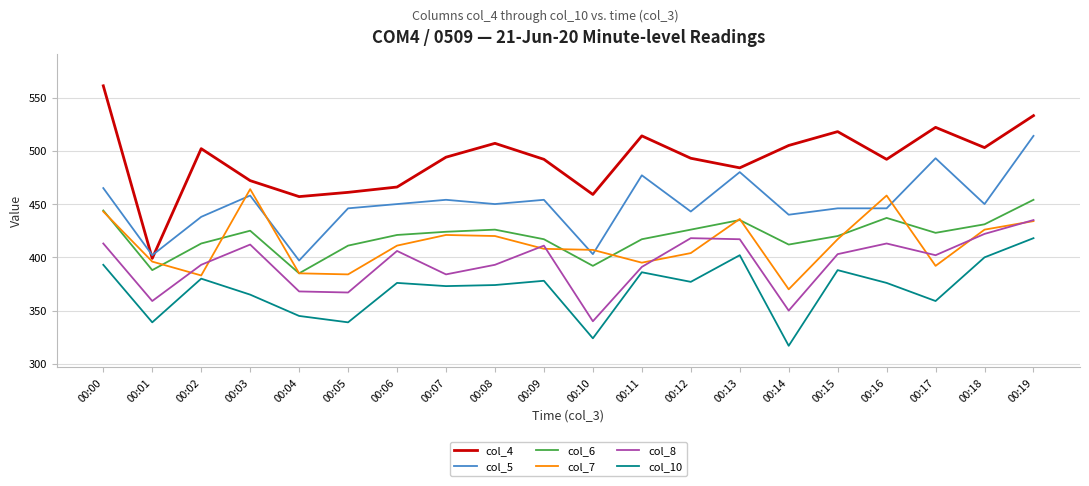

How many lines are shown in the chart?

6